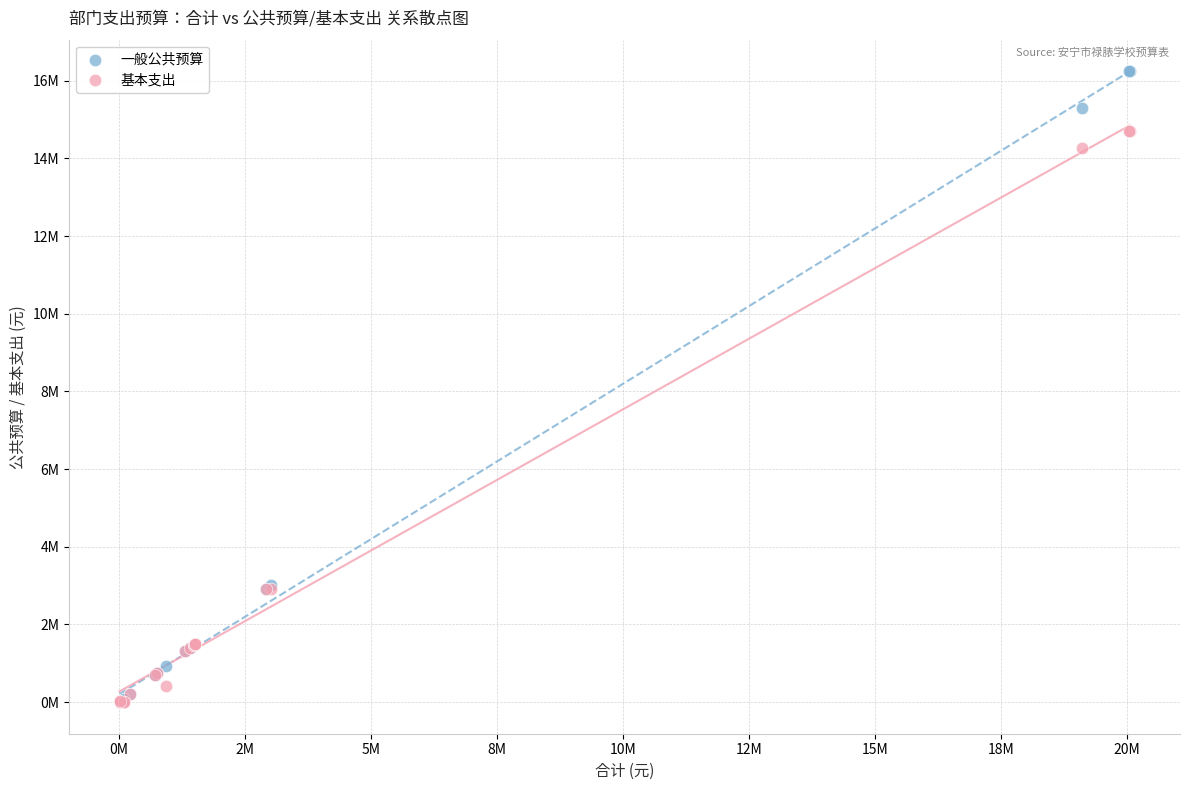

What are all the series names shown in the legend?

一般公共预算, 基本支出